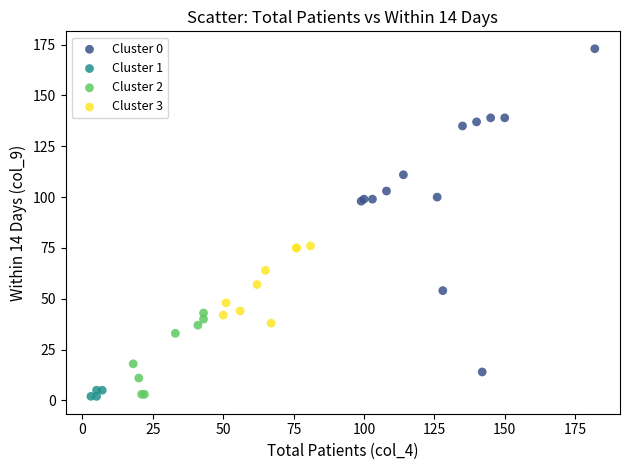

Which series has the widest spread of Y values?

Cluster 0